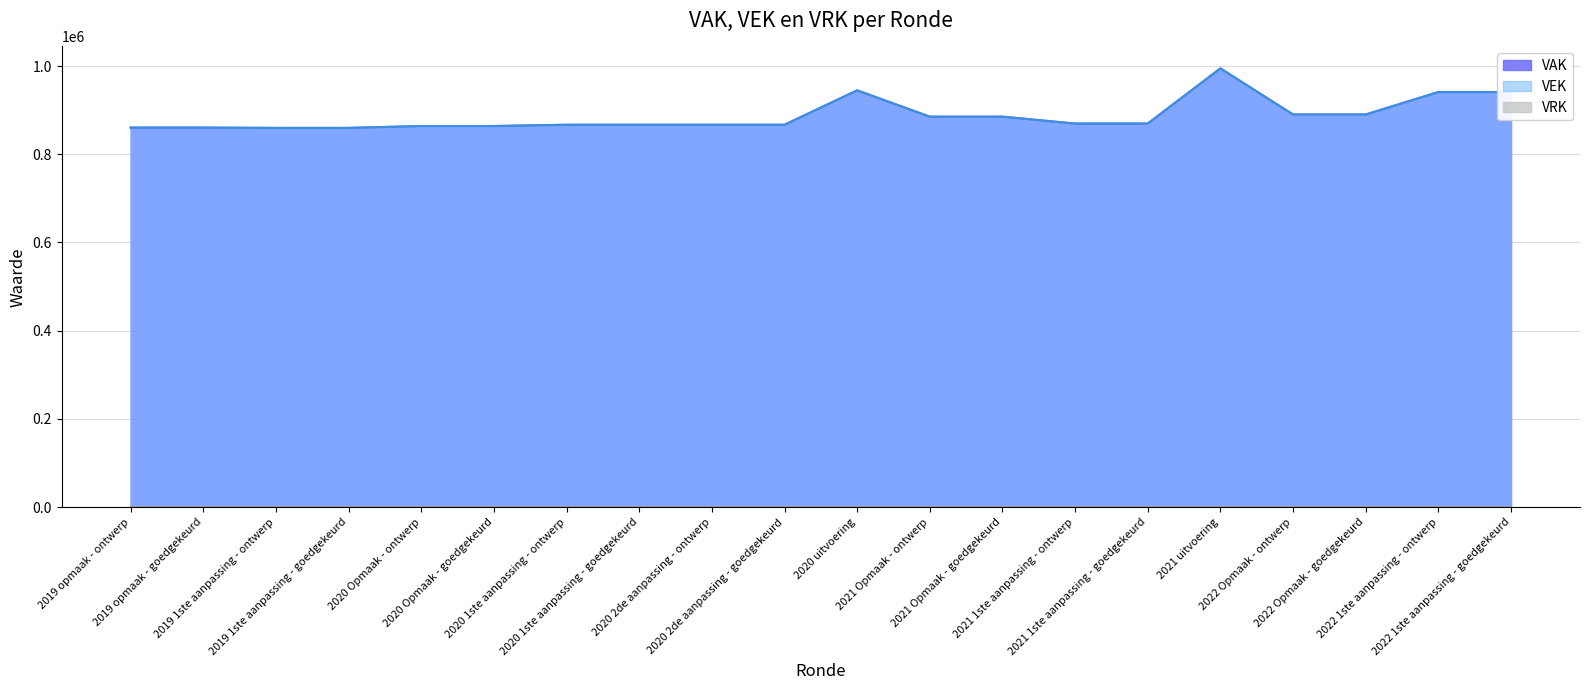

Between 2020 uitvoering and 2021 Opmaak - goedgekeurd, which is larger?

2020 uitvoering